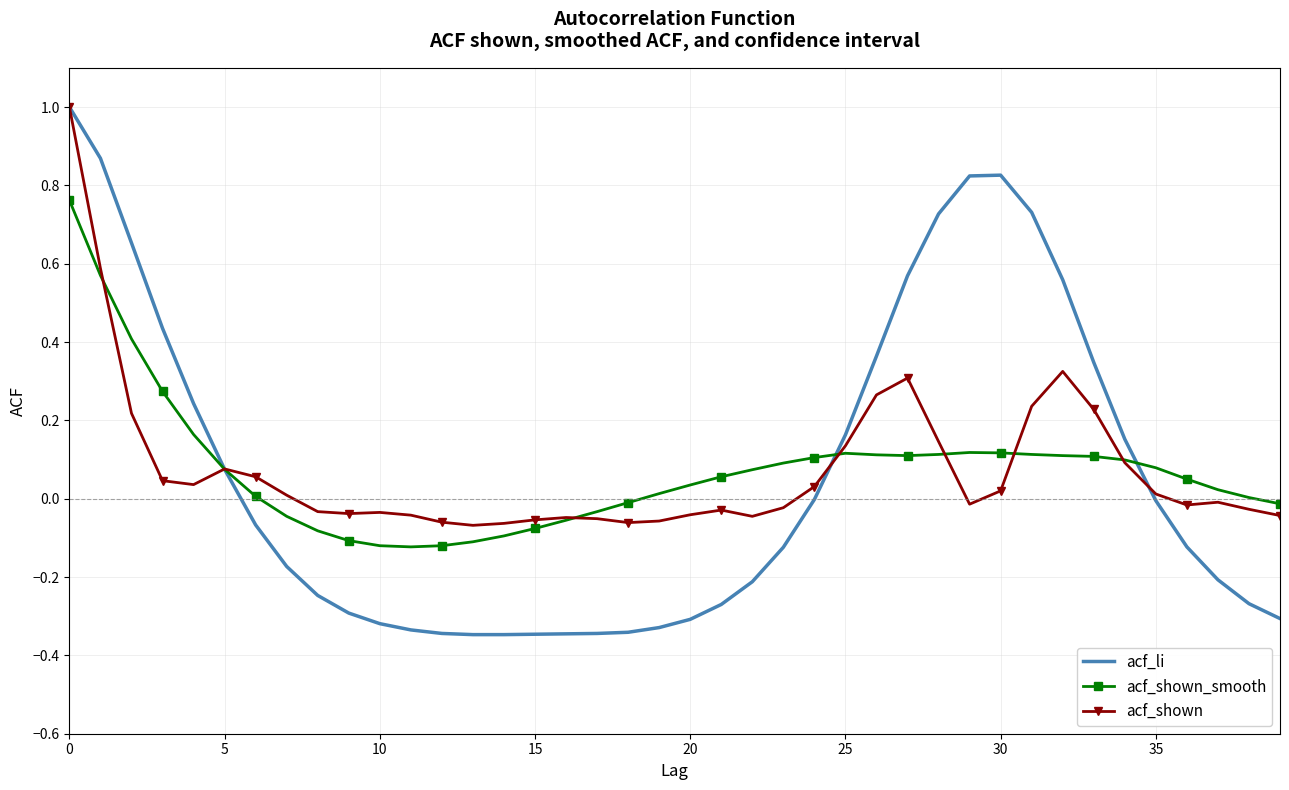

What is the highest value of the acf_li series?

1.0